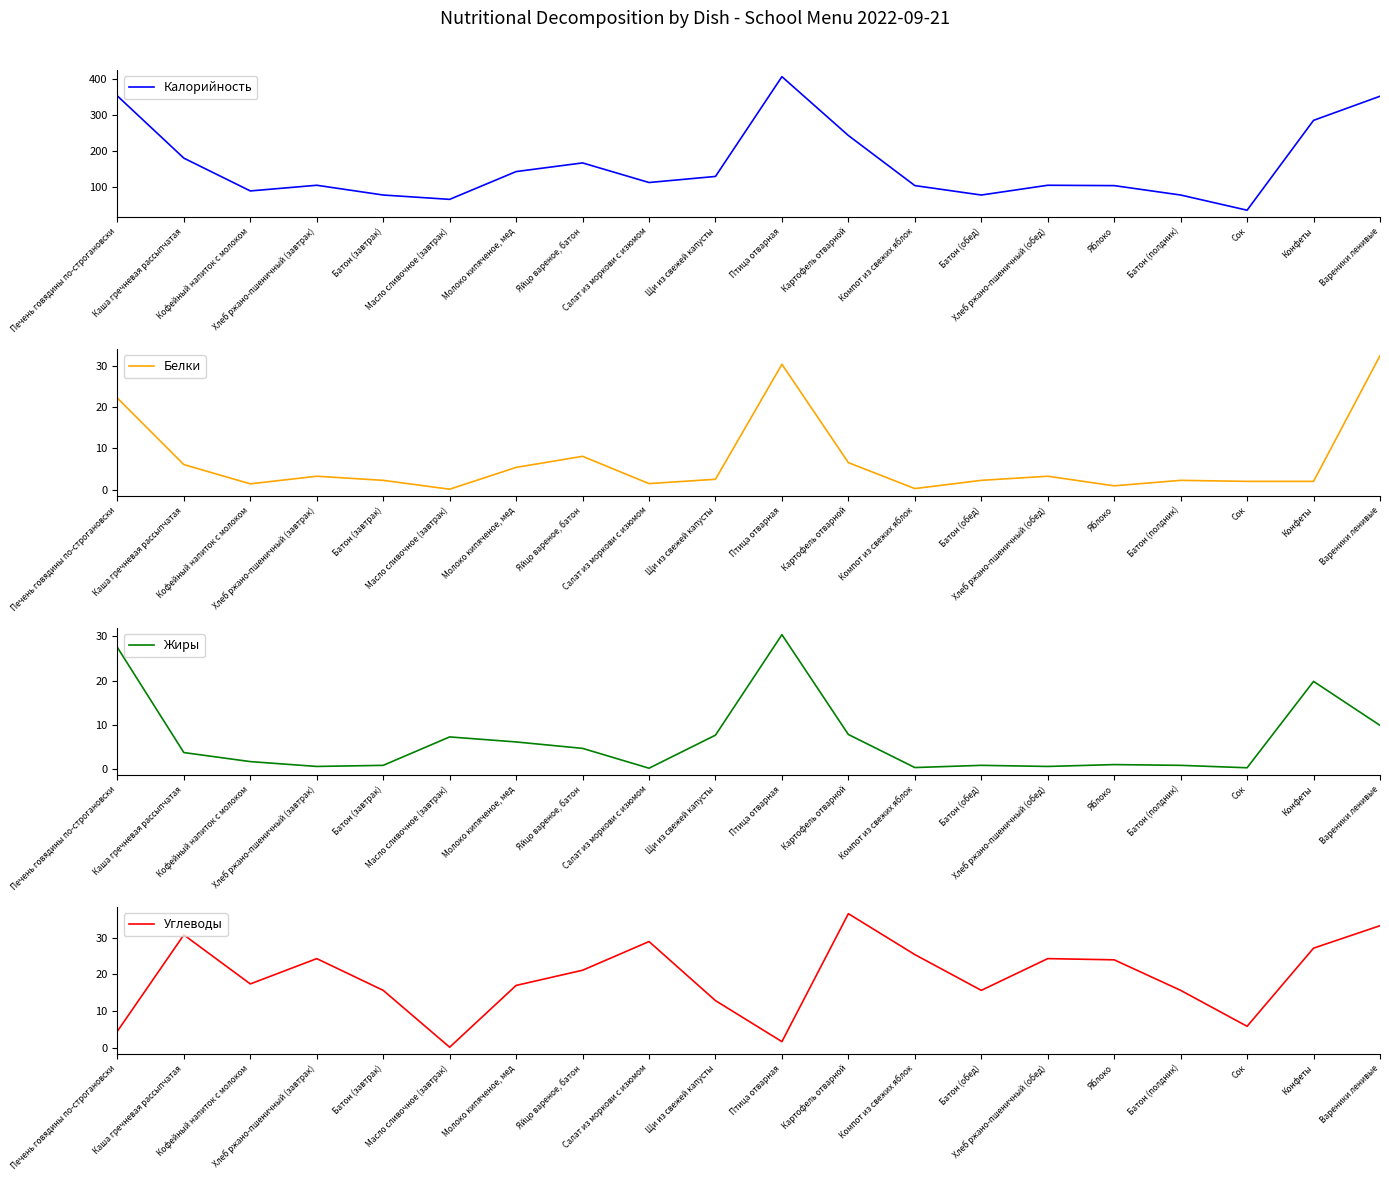

The Углеводы series shows 18.8 at Щи из свежей капусты. True or false?

False